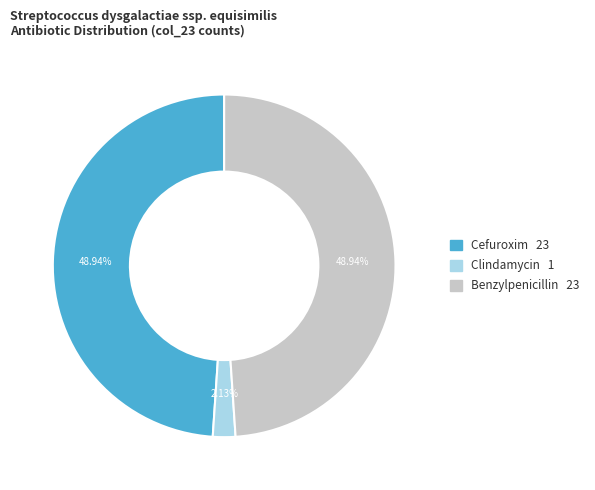

To the nearest percent, what is the difference between the largest and smallest slice percentages?

47%